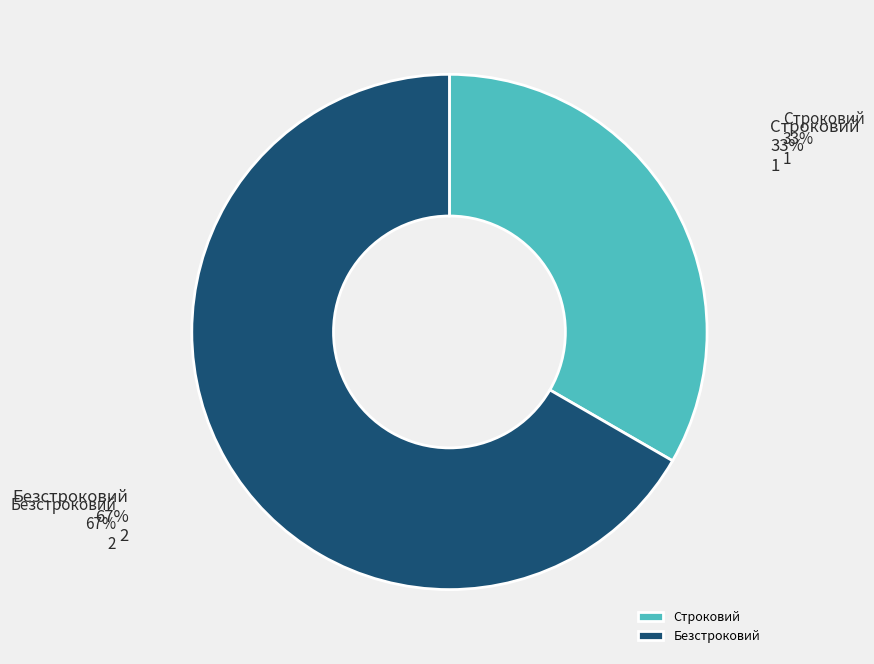

To the nearest percent, what percentage of the pie is Строковий?

33%